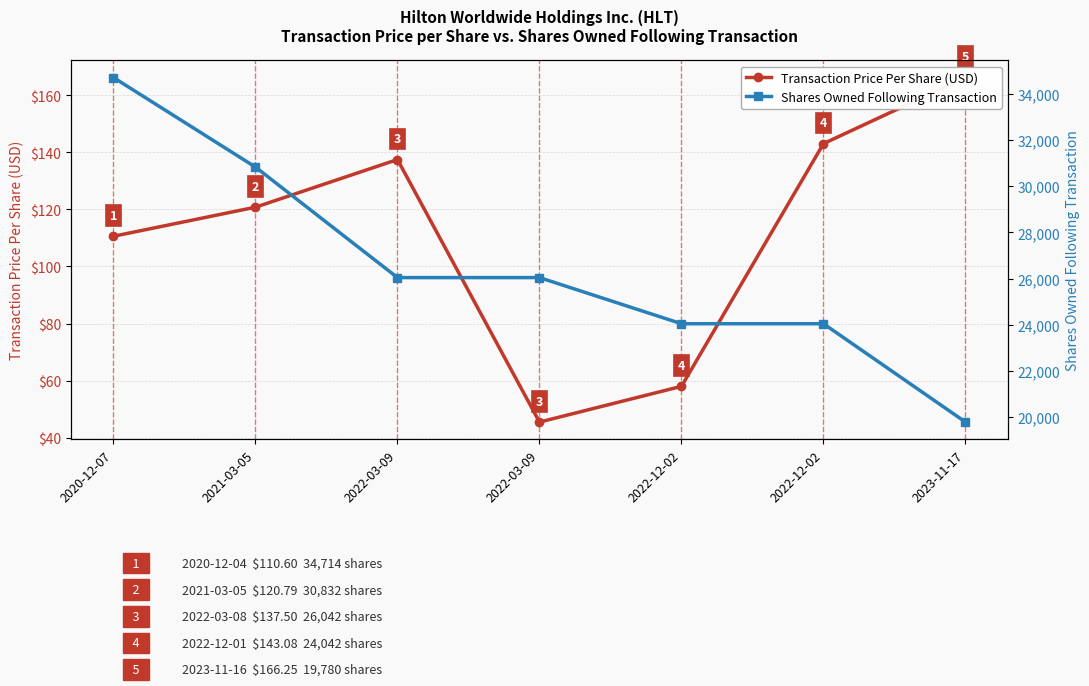

Between 2022-03-09 and 2023-11-17, which is larger?

2023-11-17